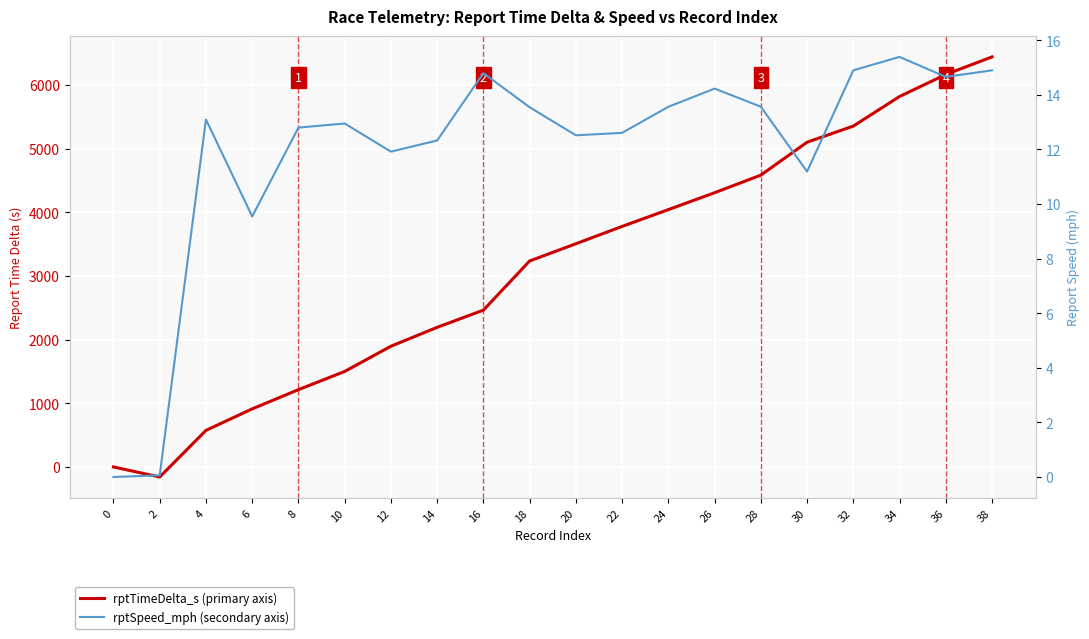

What is the difference between the maximum and minimum values in the rptTimeDelta_s series?

6599.0